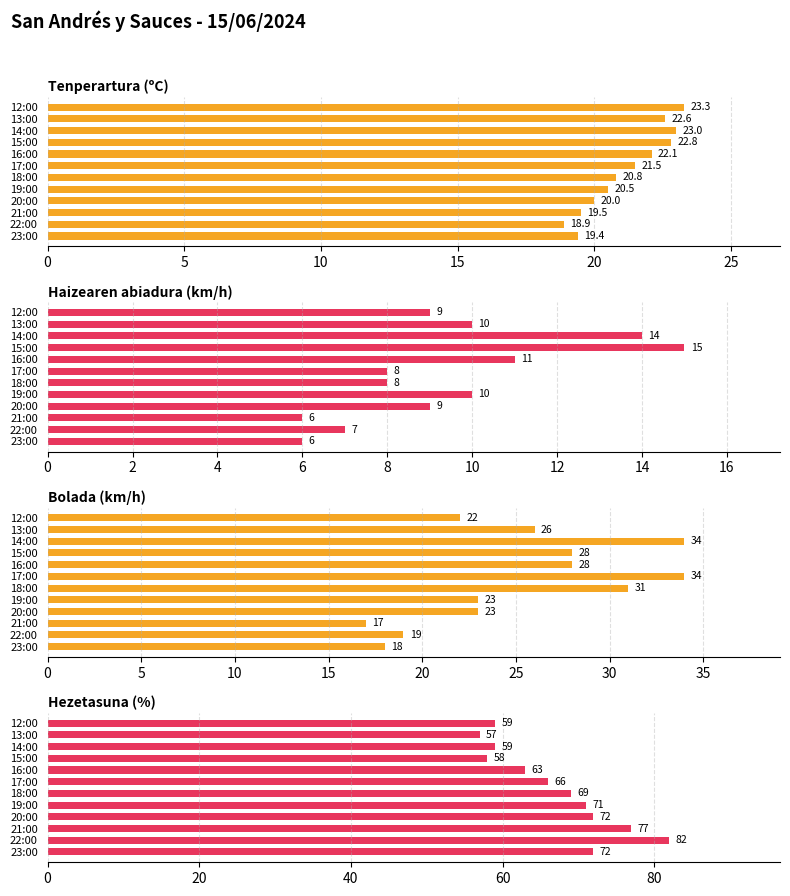

List the series in order of their peak value, highest first.

Hezetasuna (%), Bolada (km/h), Tenperartura (ºC), Haizearen abiadura (km/h)